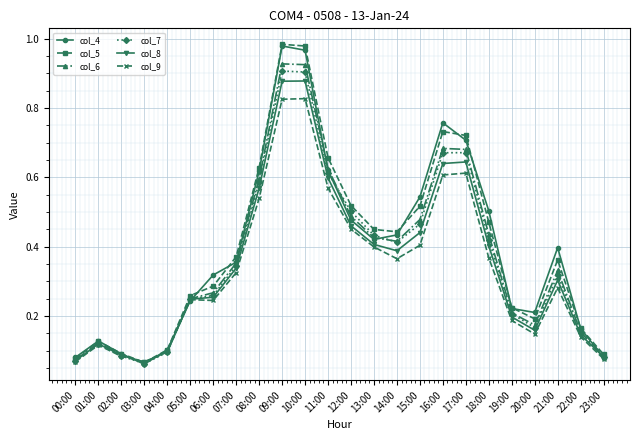

True or false: col_9 has more than 0 interior local peaks.

True